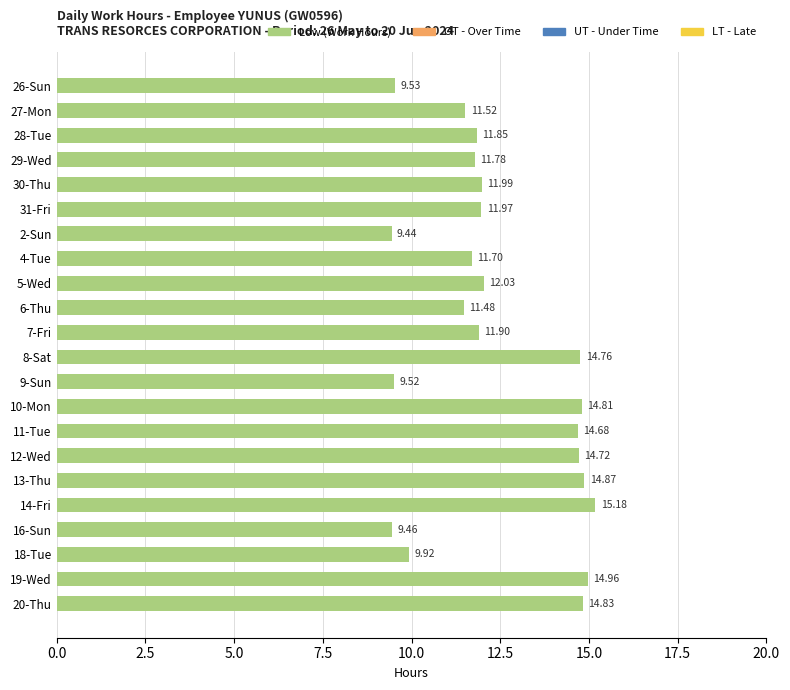

What is the sum of the values at 27-Mon and 20-Thu?

26.4